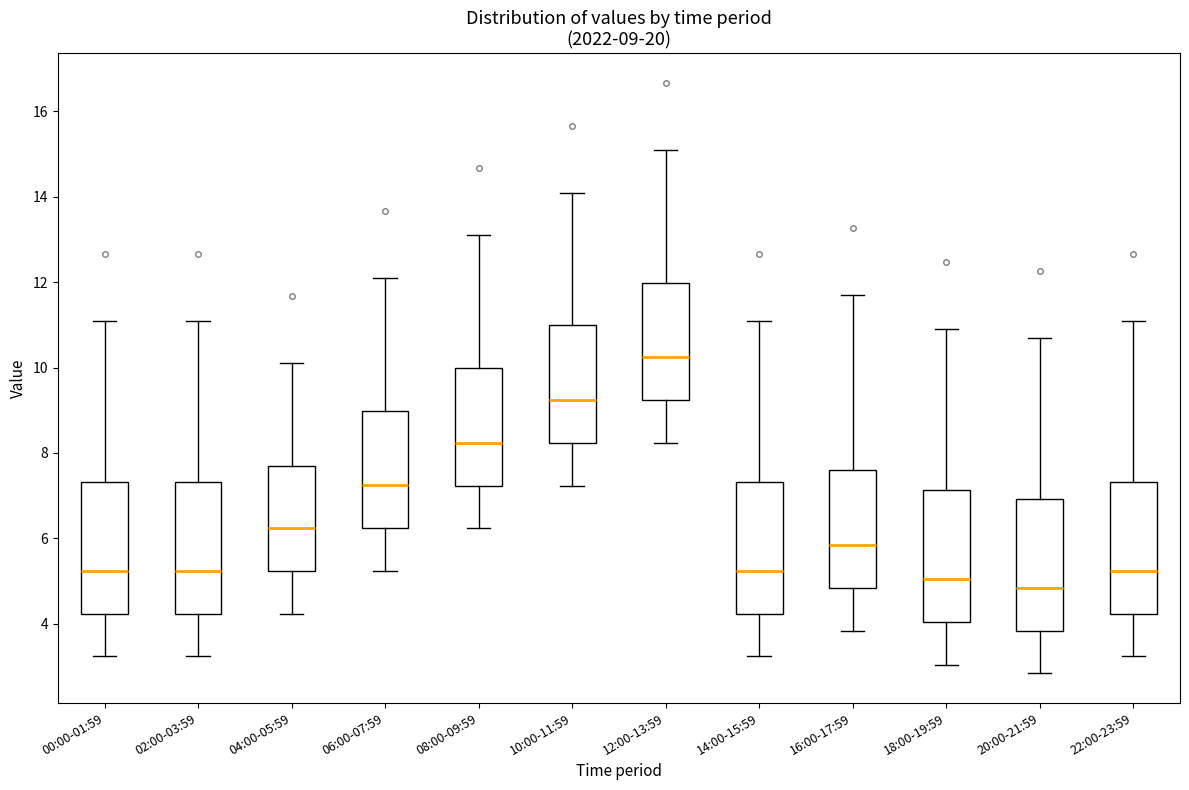

Which box has the highest median line?

12:00-13:59